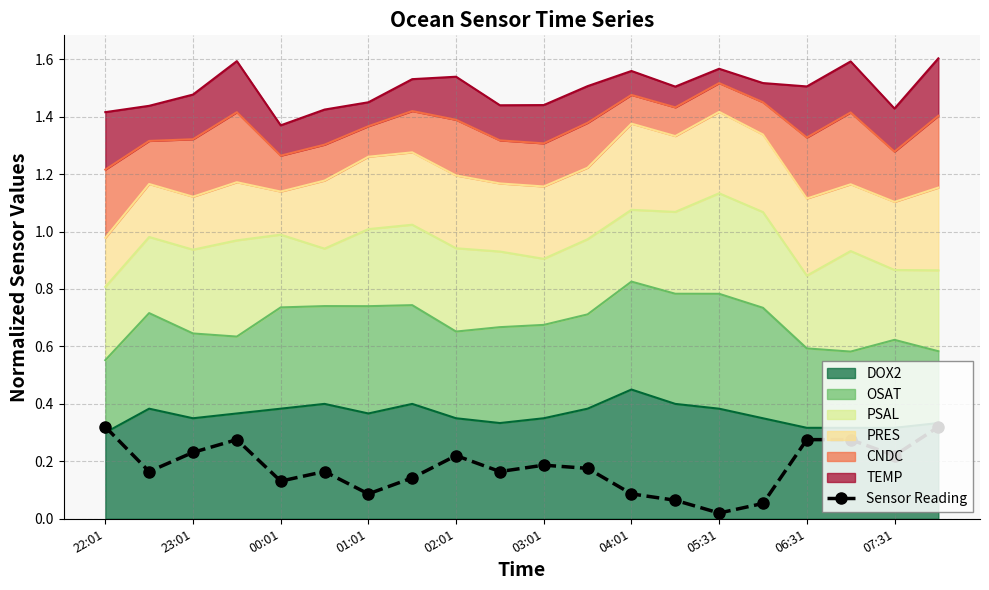

True or false: there are more than 2 points higher than both neighbors.

True